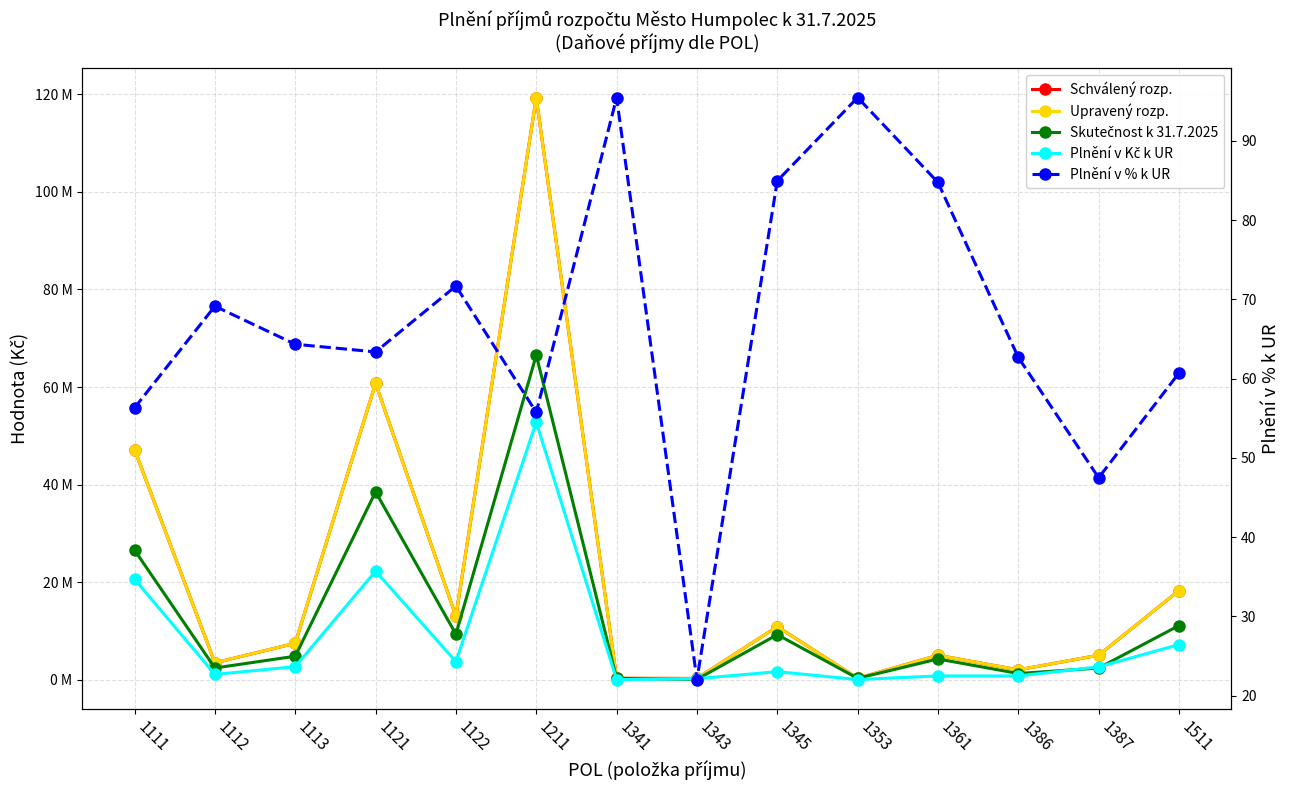

What is the sum of all Schválený rozp. values?

293135000.0